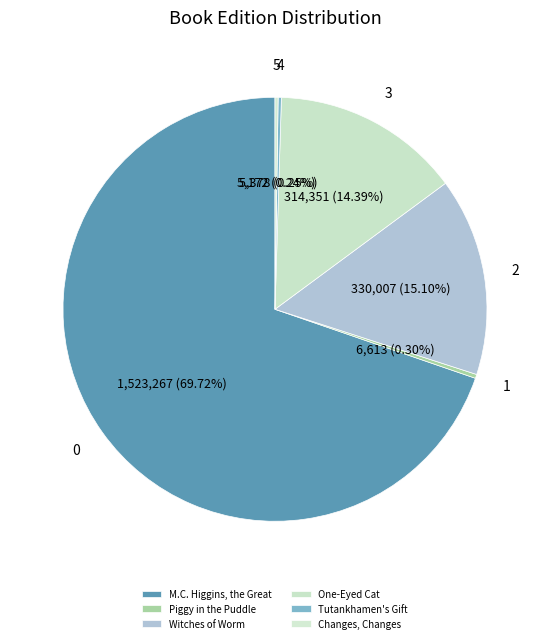

Which slice is the largest?

M.C. Higgins, the Great